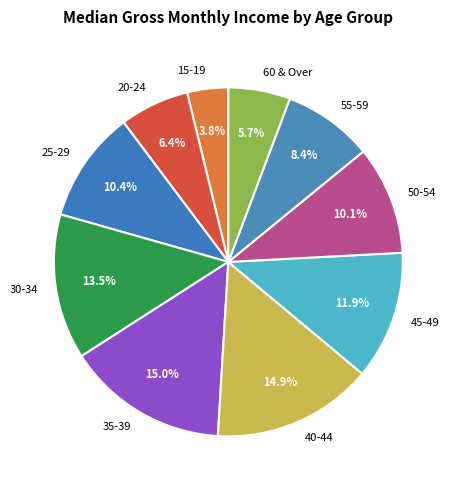

What percentage is the 20-24 slice, to the nearest percent?

6%